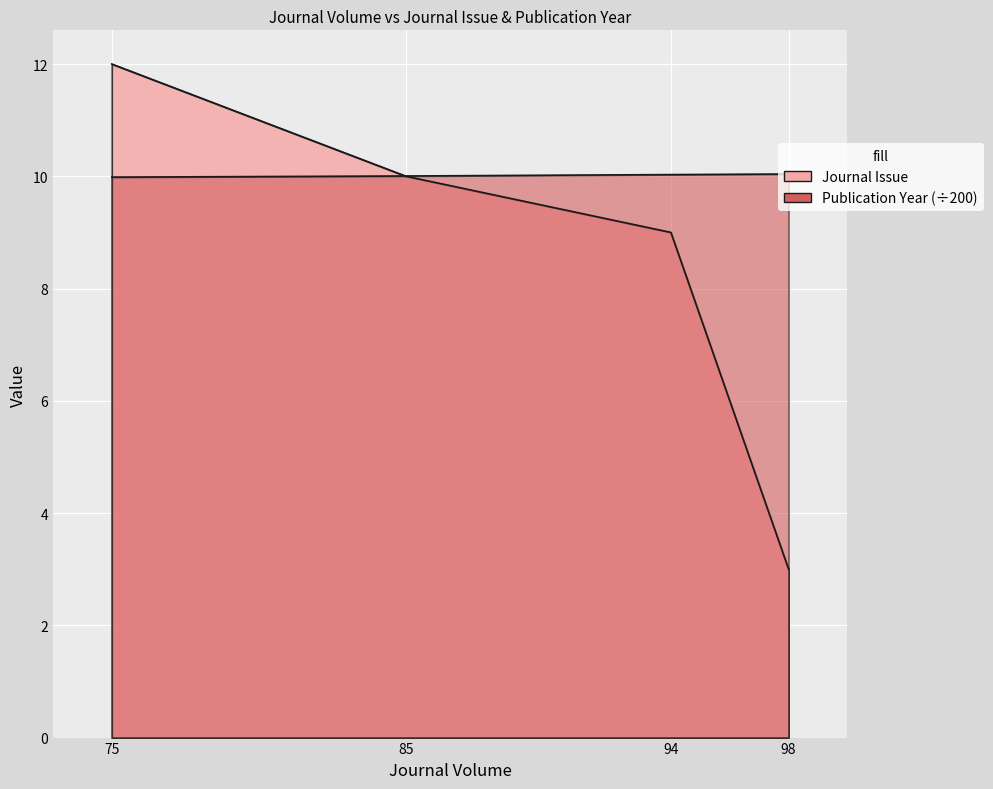

Reading left to right, extract all data points from this chart.

Journal Issue: 98=3.0	94=9.0	85=10.0	75=12.0
Publication Year: 98=10.0	94=10.0	85=10.0	75=10.0